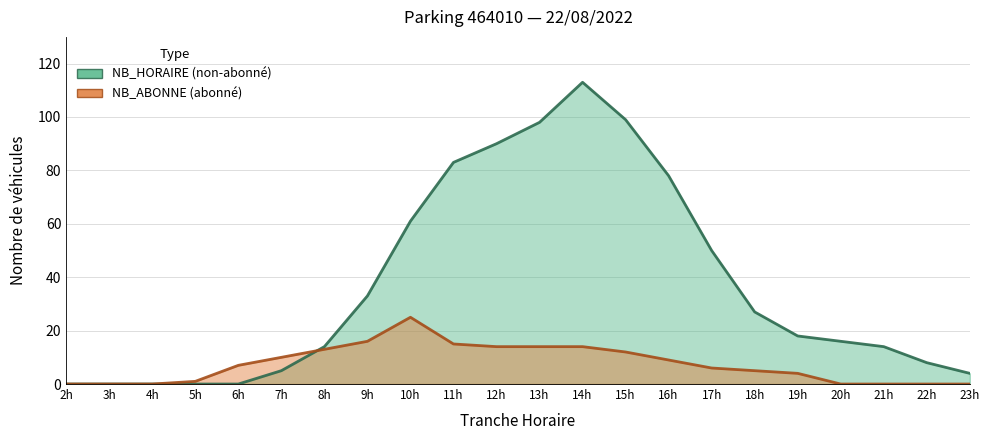

True or false: NB_HORAIRE has a value of -70 at 3h.

False